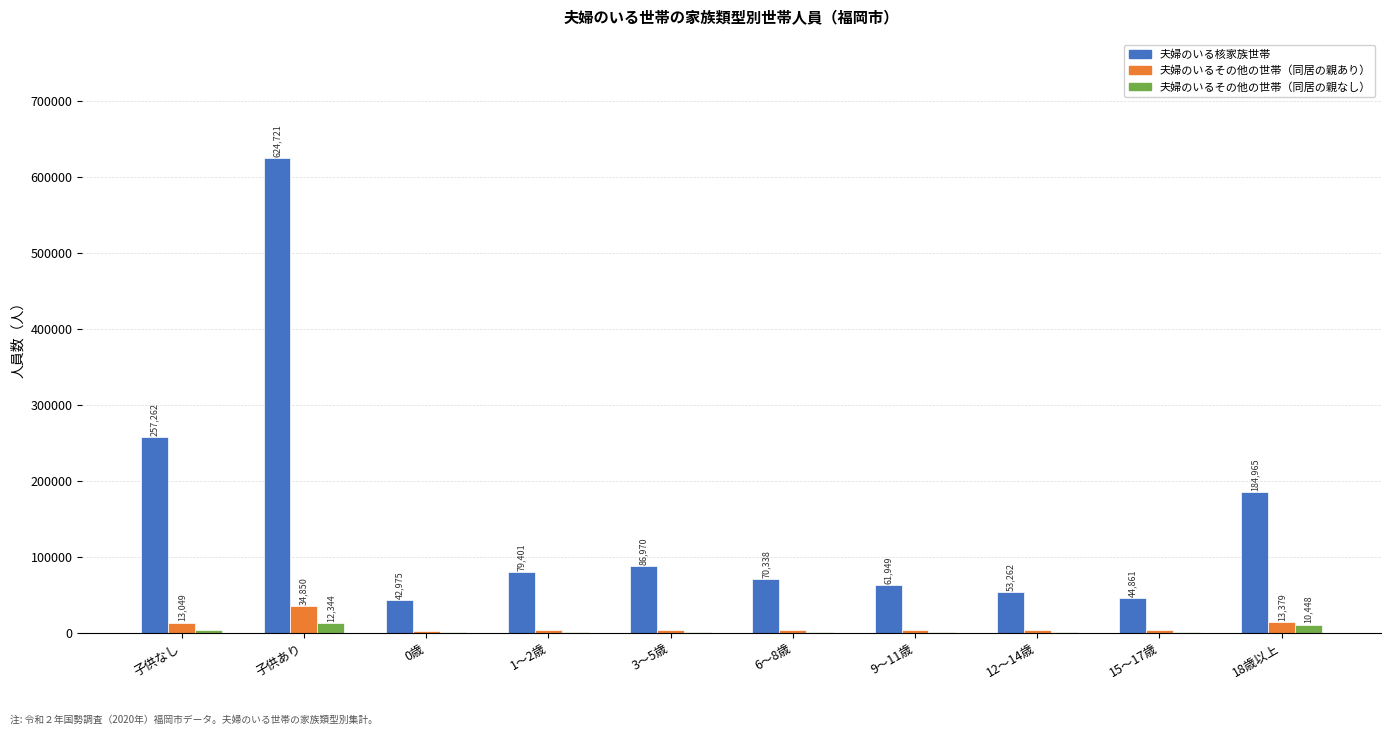

What is the sum of all 夫婦のいるその他の世帯（同居の親なし） values?

28415